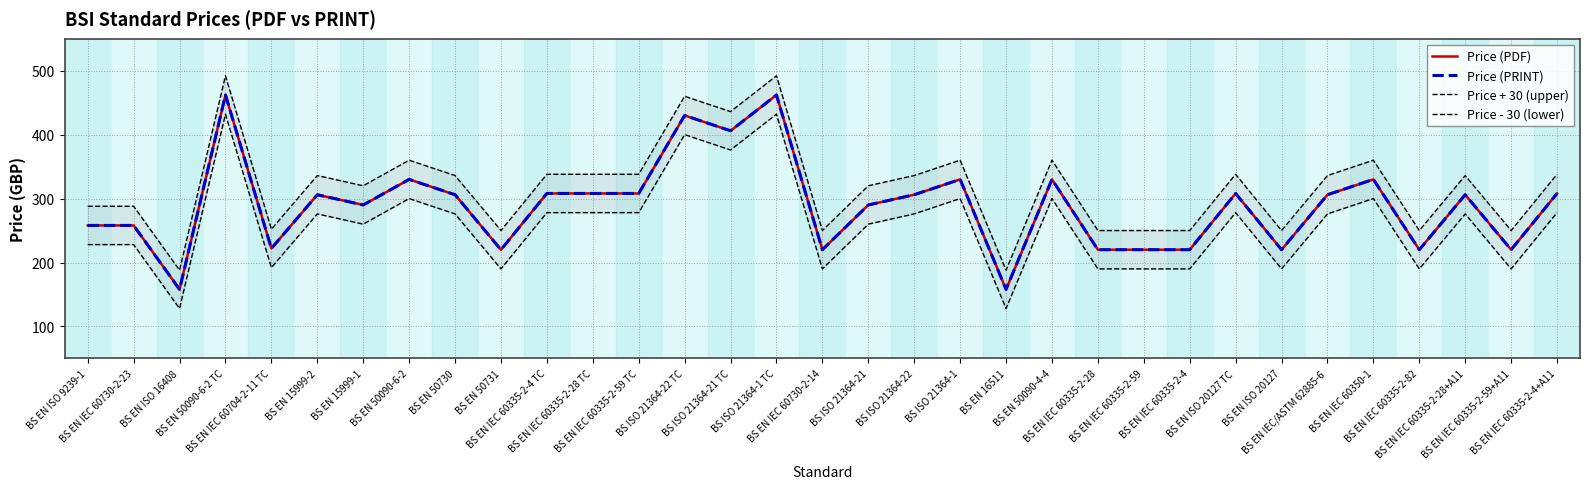

True or false: Price - 30 (lower) and Price (PRINT) cross at least once.

False